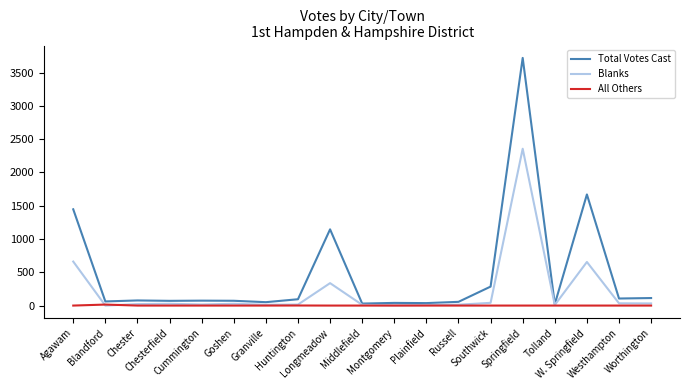

At which category does the chart reach its peak across all series?

Springfield